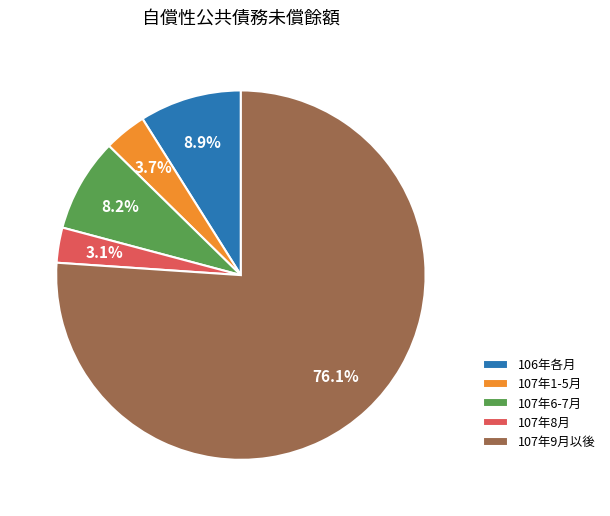

Combined, do 107年9月以後 and 107年8月 account for over 50%?

Yes